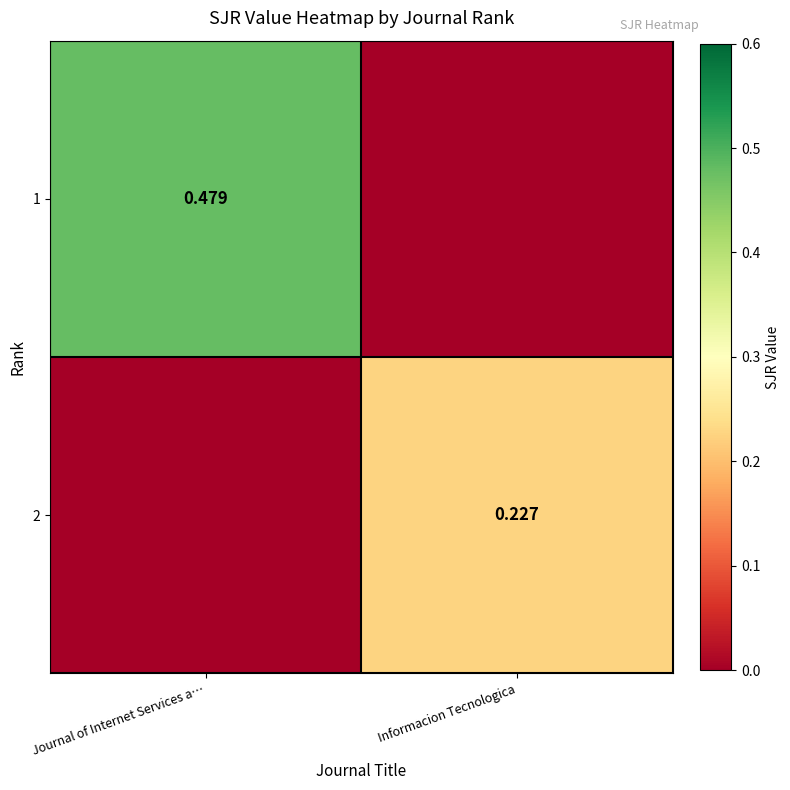

At how many categories does at least one series exceed 0?

2